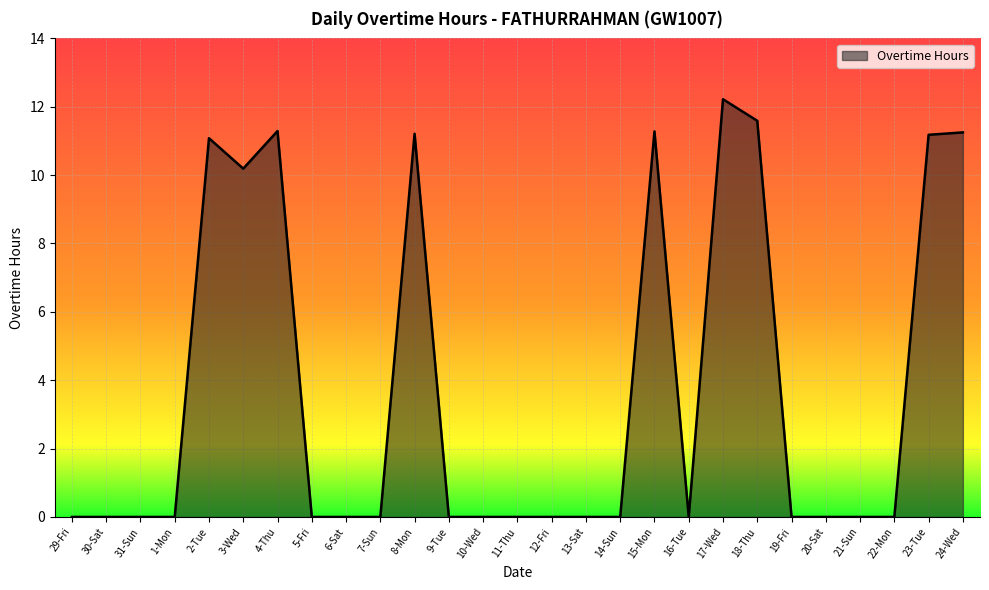

Is it true that the value at 21-Sun is 7.9?

False